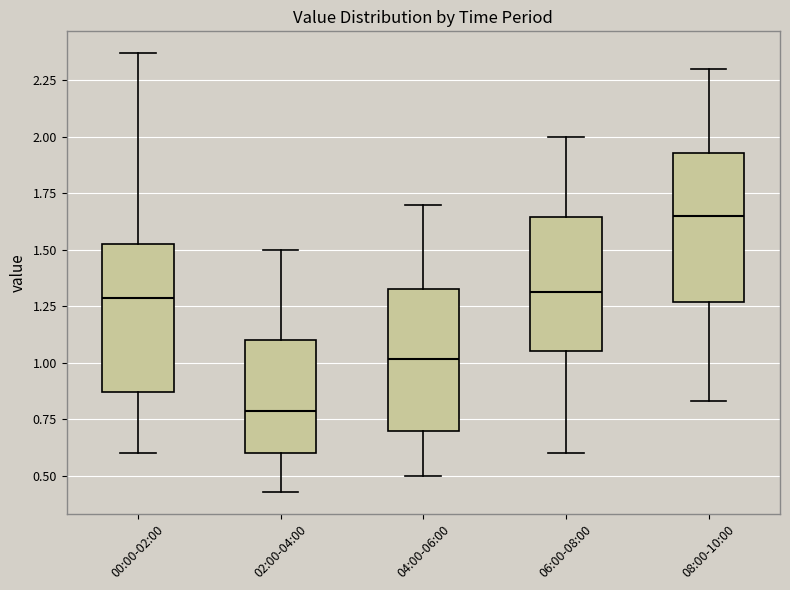

Where does the median line of the box for 00:00-02:00 sit on the y-axis? The values are not printed on the chart, so give them approximately, as read against the axis.

1.30